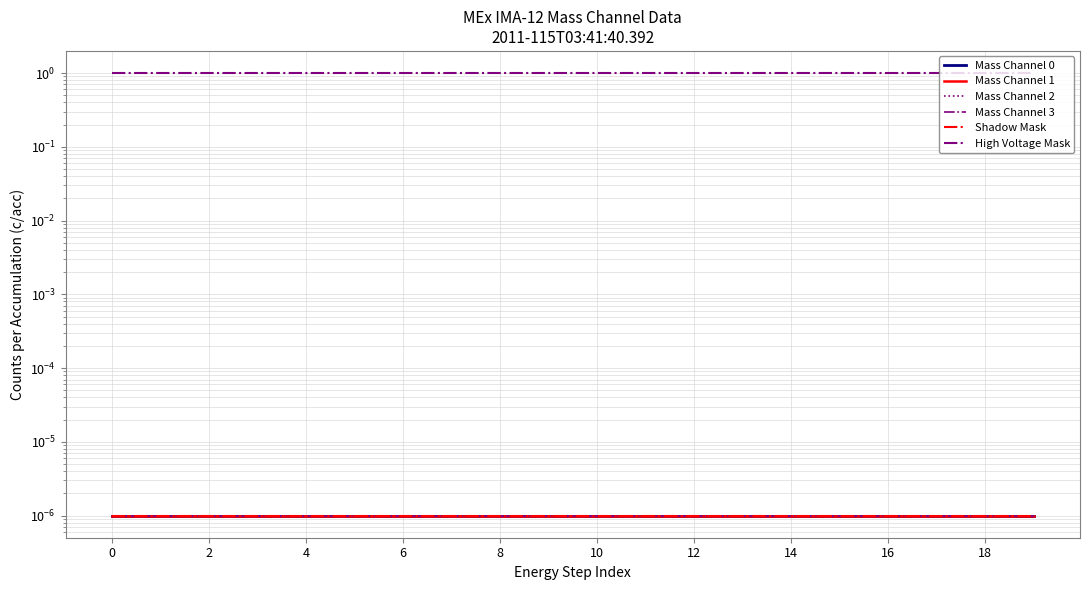

The value of Shadow Mask at 10 is 0.0. True or false?

False